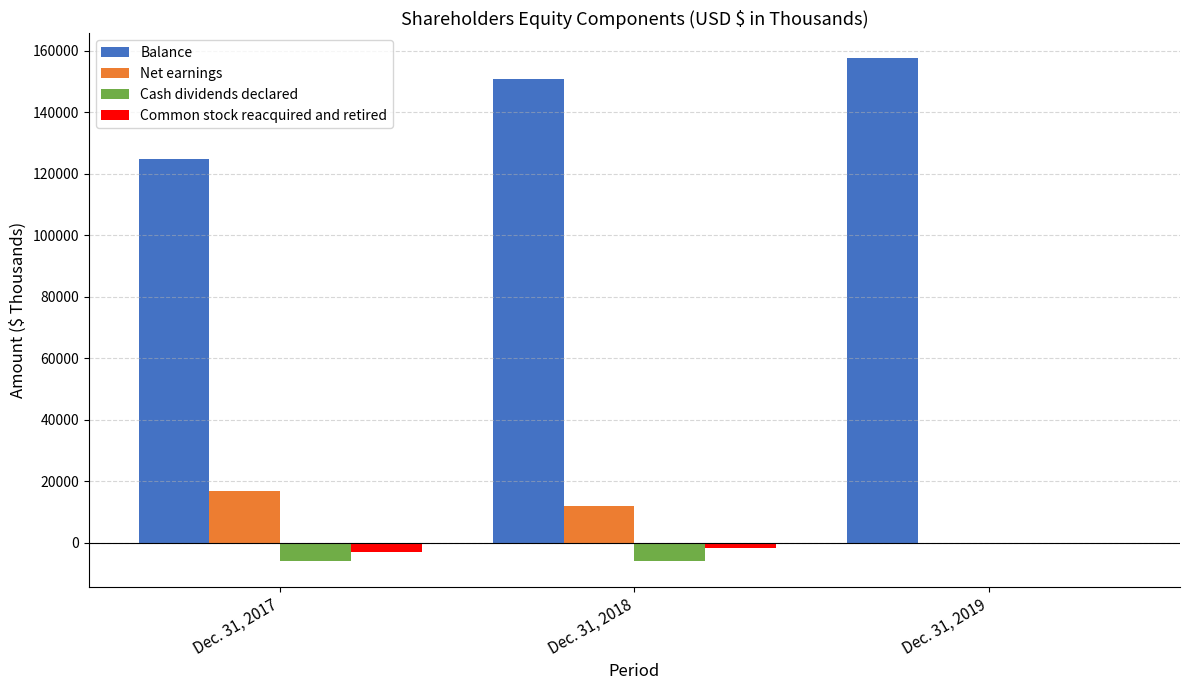

Which series has the largest total across all categories?

Balance